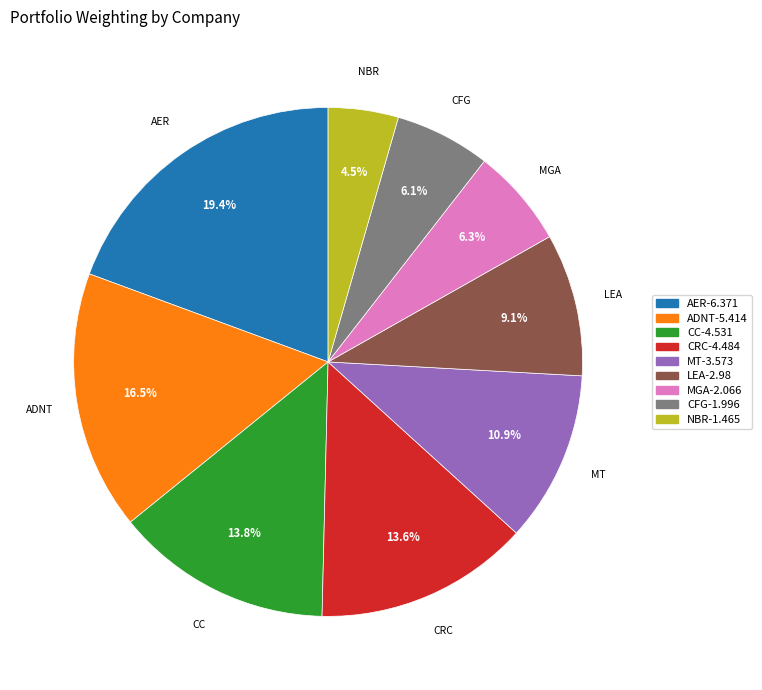

Is there a majority slice in this chart?

No